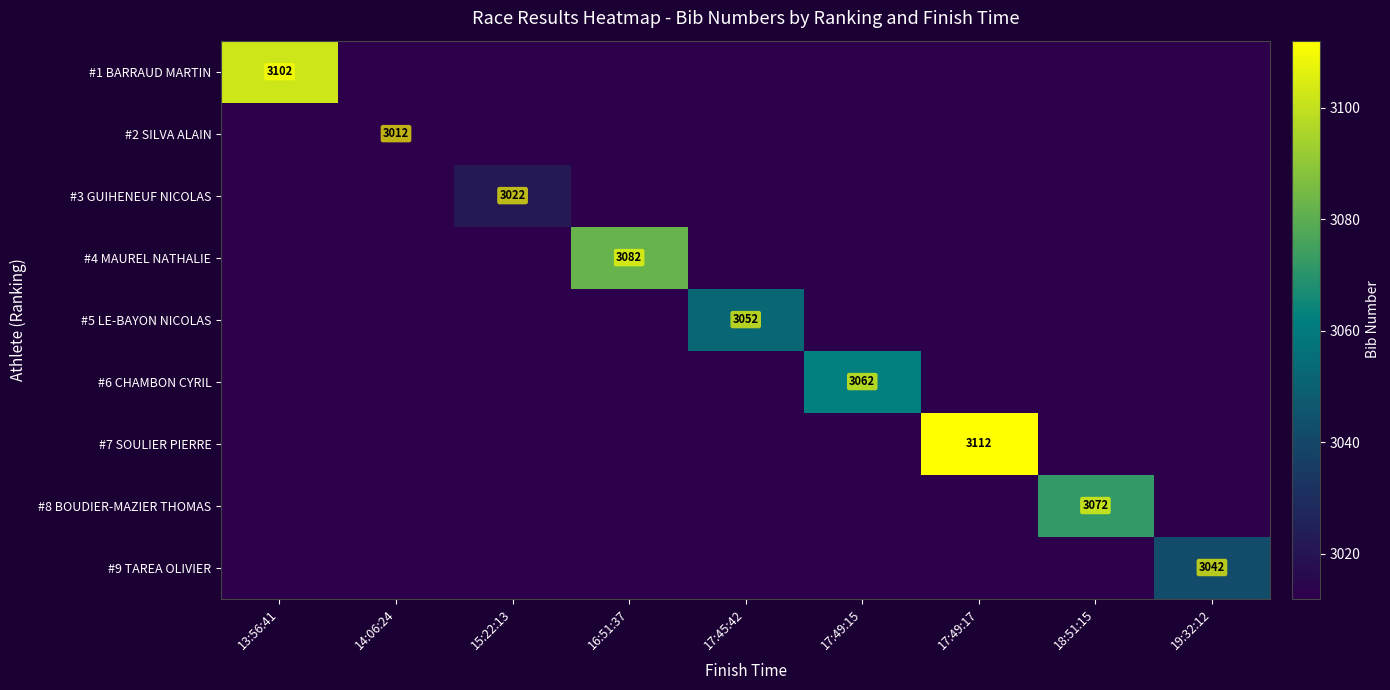

The value of #1 BARRAUD MARTIN at 13:56:41 is 3102. True or false?

True